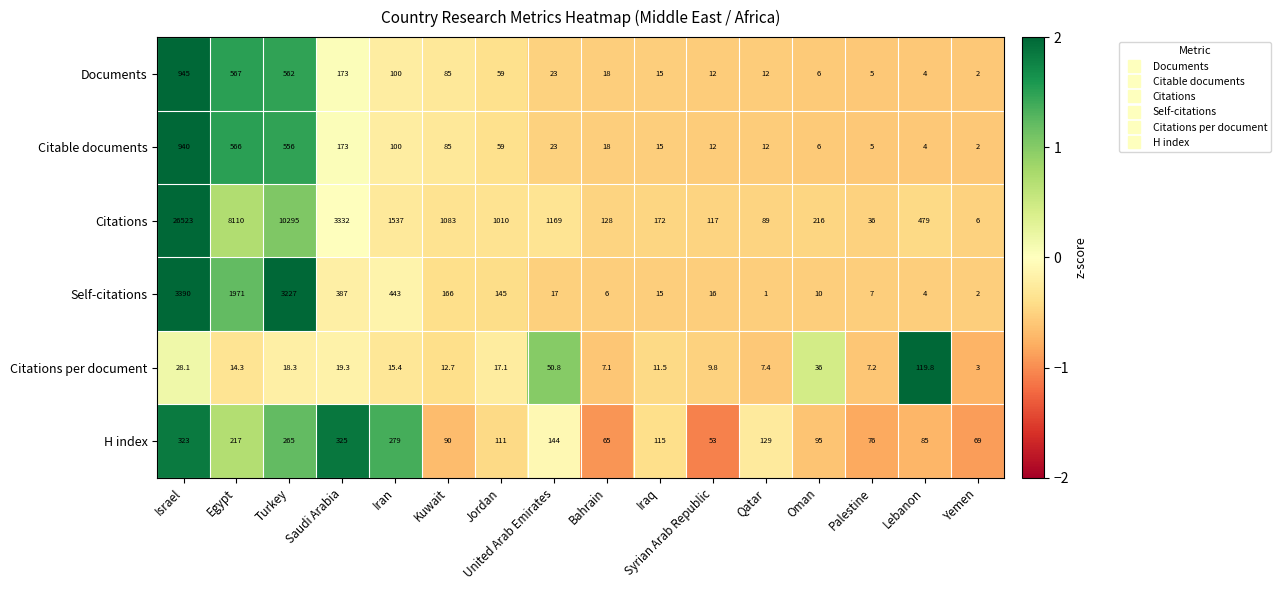

At which category is the sum across all series the highest?

Israel